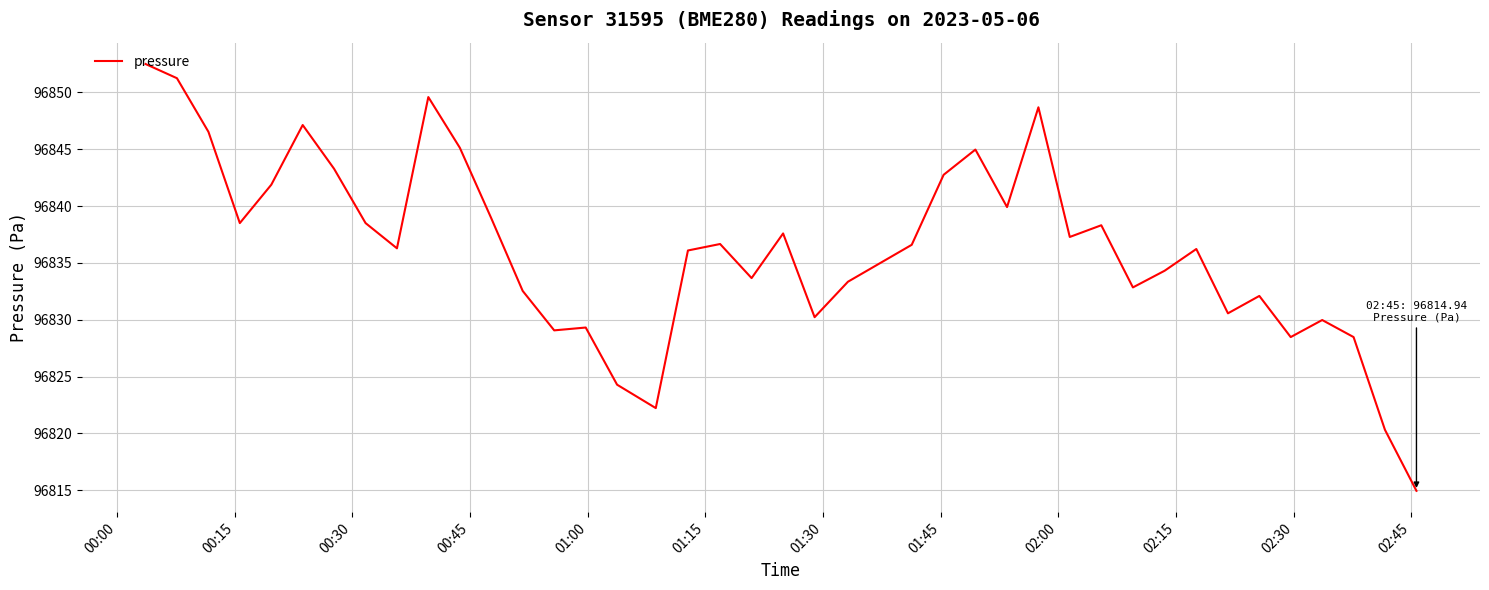

What is the greatest value displayed?

96852.5